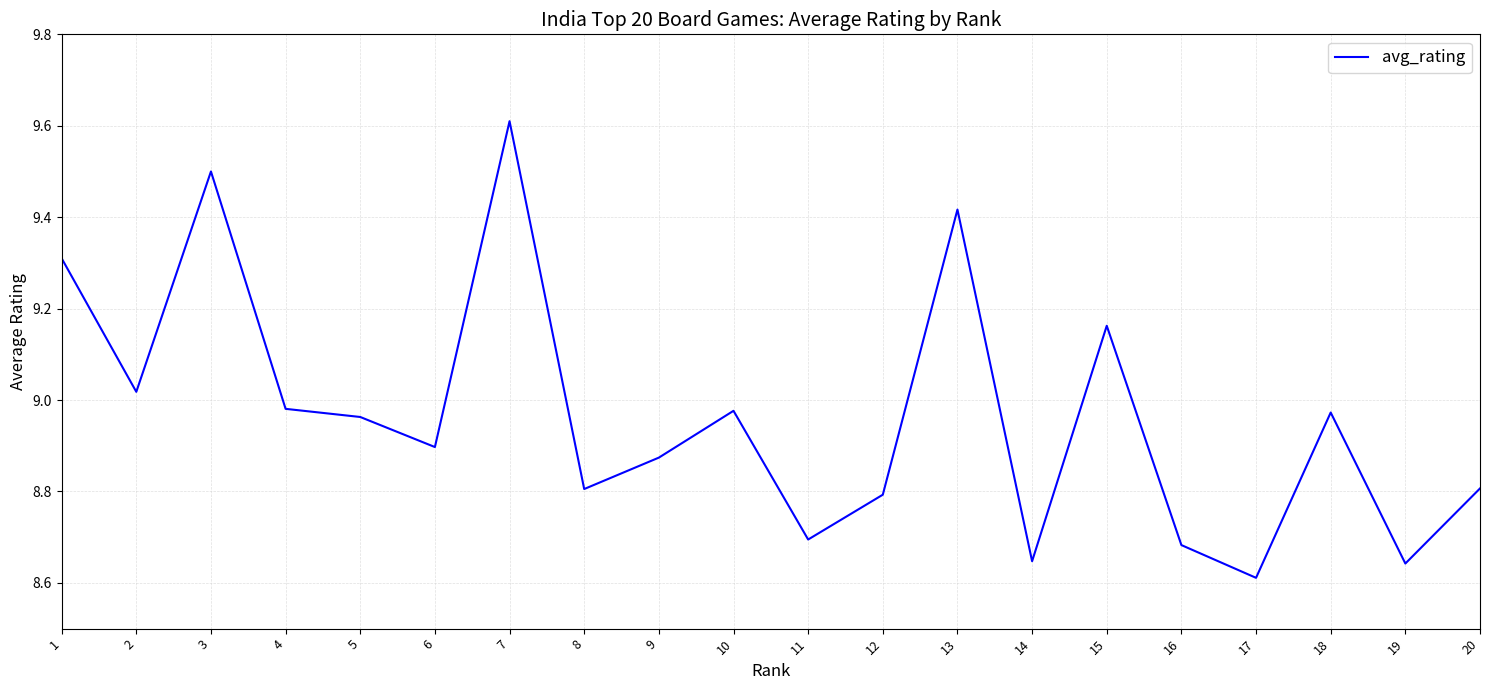

What is the greatest value displayed?

9.6